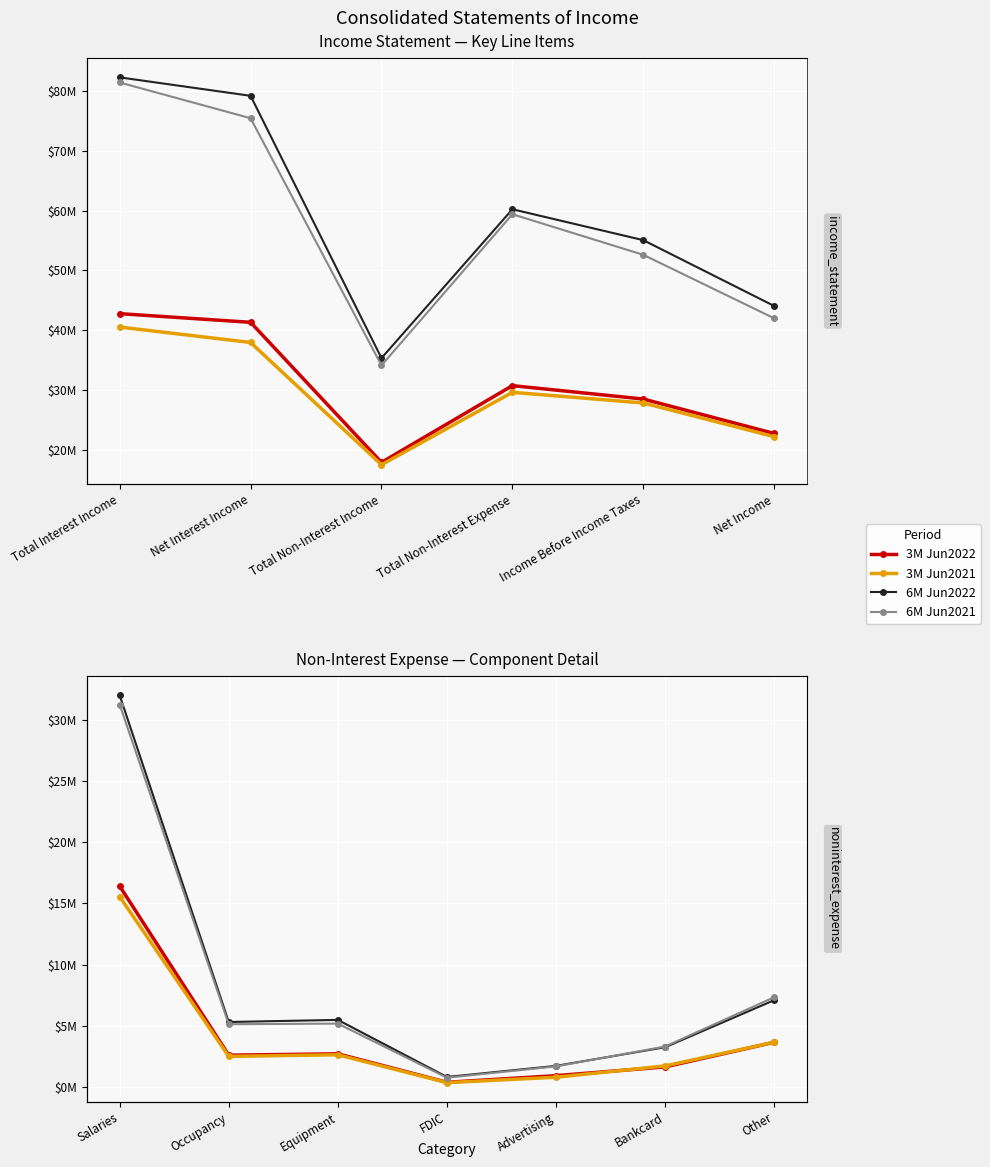

Which series changed the most between Equipment and Other?

6M Jun2021